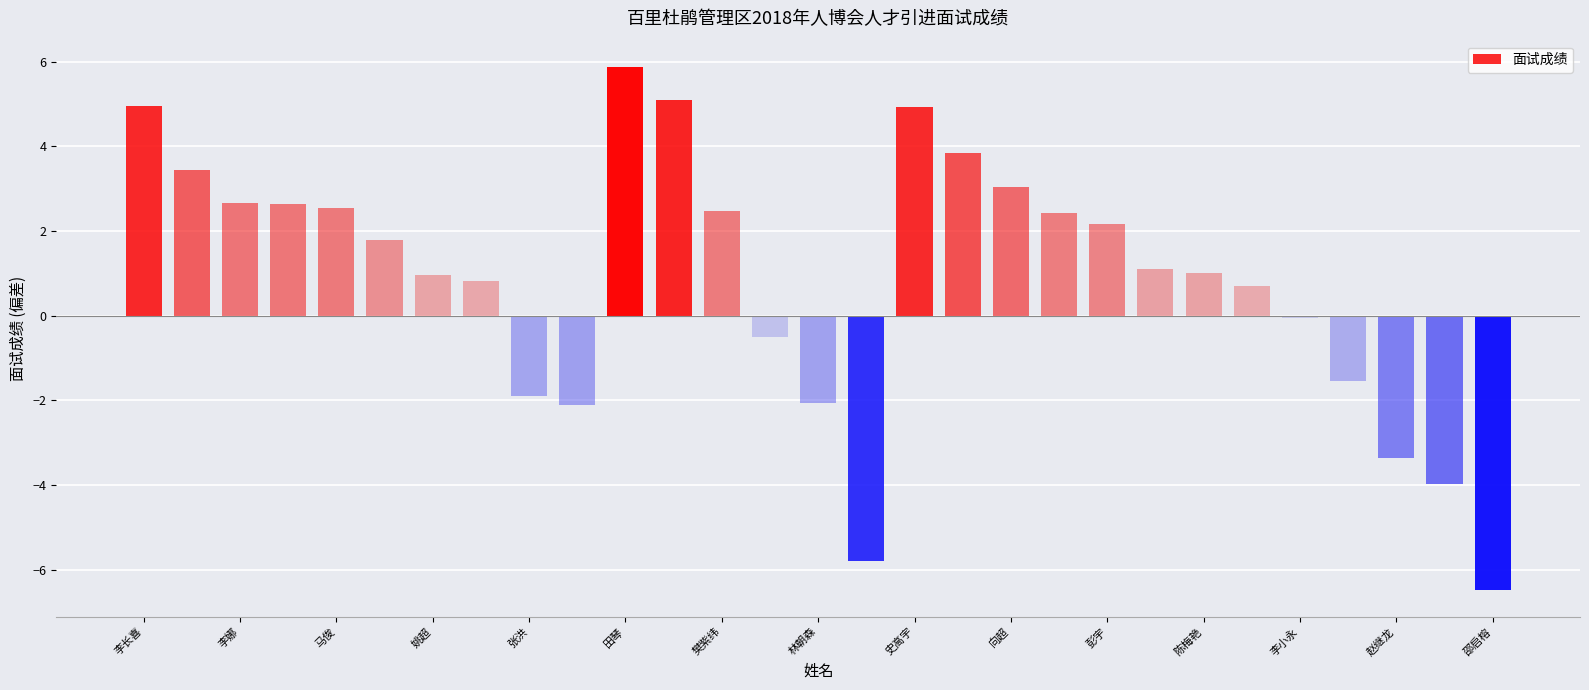

How many positive values are there?

19